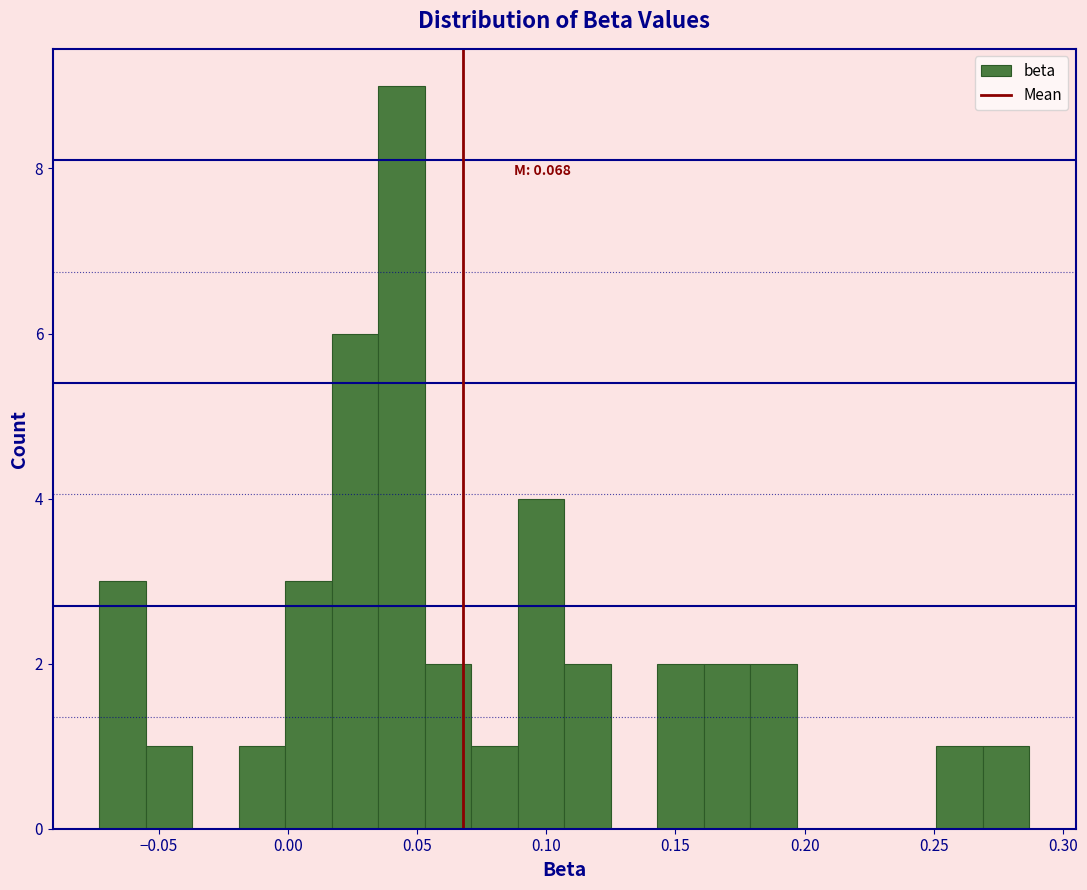

Read against the x-axis, roughly where is the centre of the tallest bar?

0.045